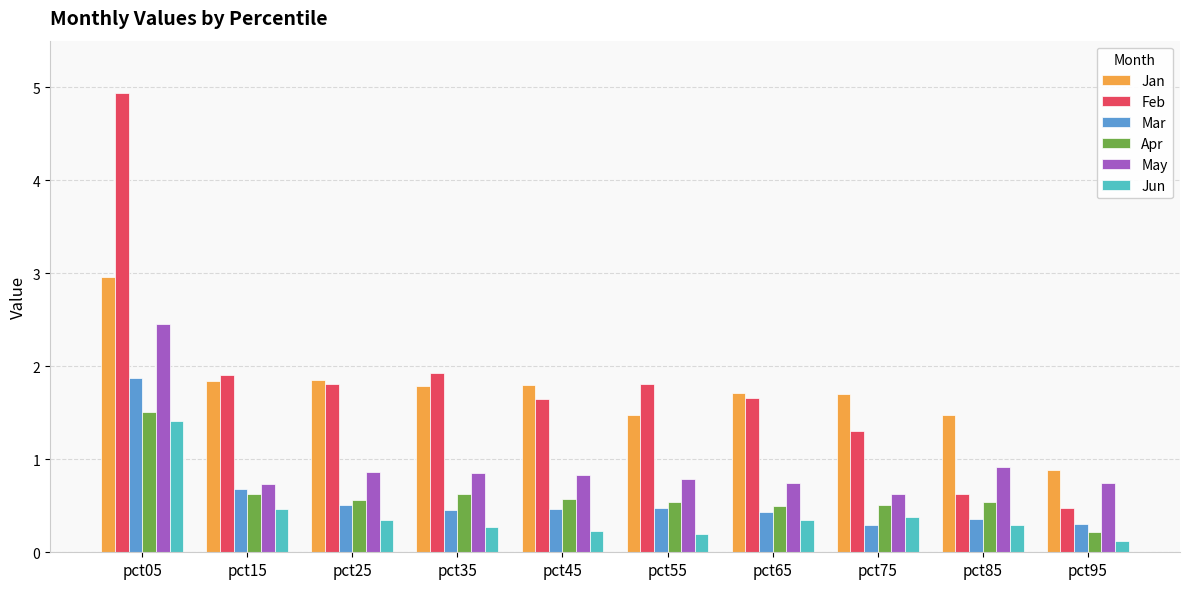

How many groups of bars are there?

10